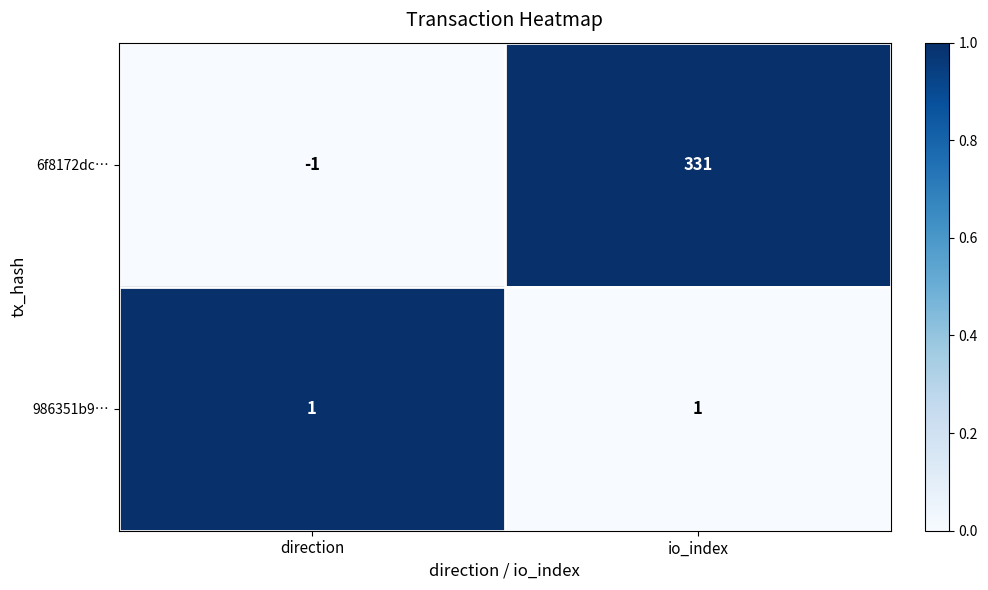

Reading right to left, extract all data points from this chart.

6f8172dc…: 331	-1
986351b9…: 1	1